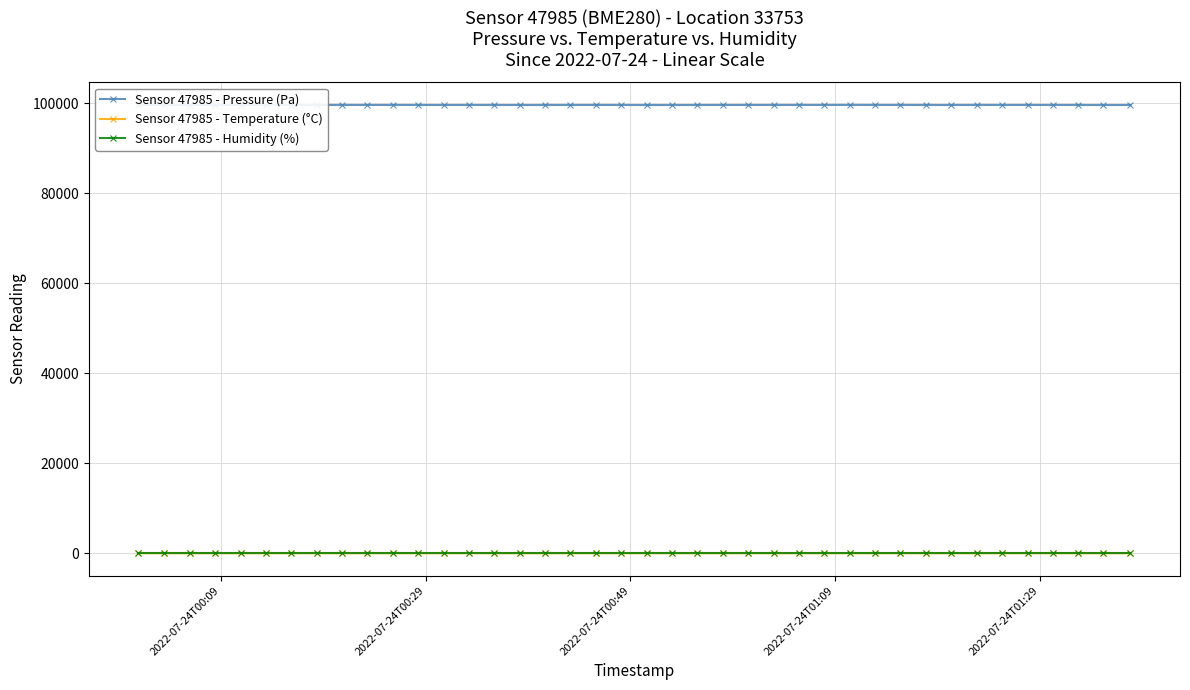

The value of Sensor 47985 - Pressure (Pa) at 2022-07-24T01:29 is 99627.8. True or false?

True